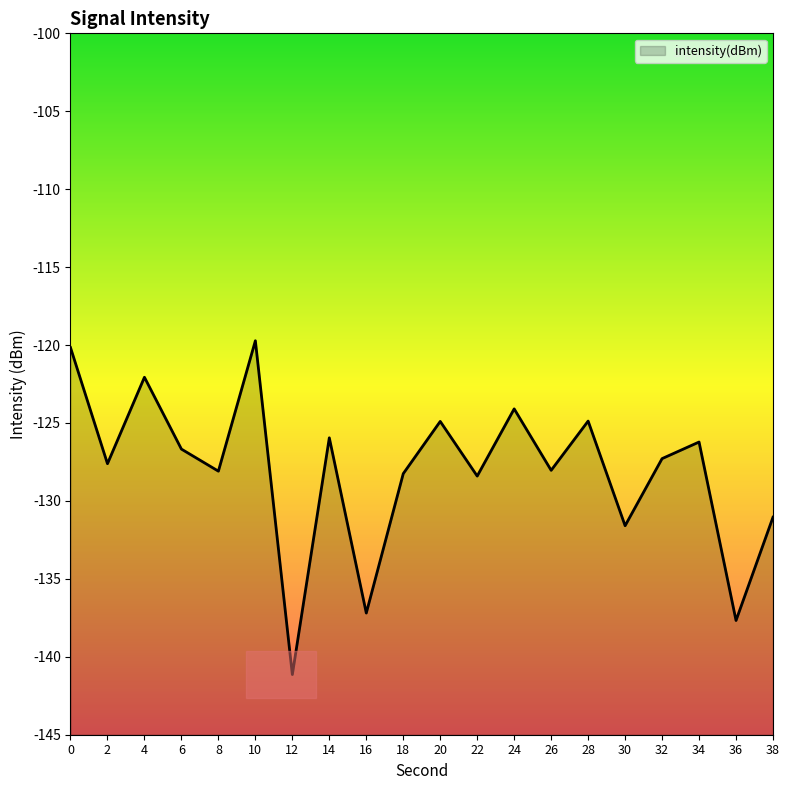

Does the chart have visible grid lines?

No